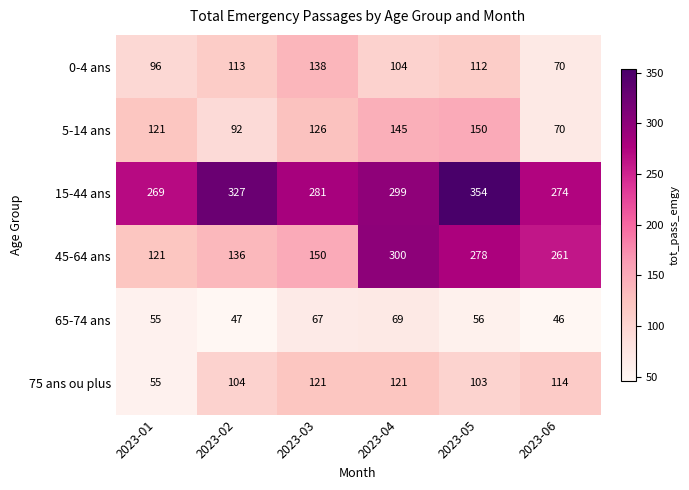

What is the difference between the maximum and minimum values in the 75 ans ou plus series?

66